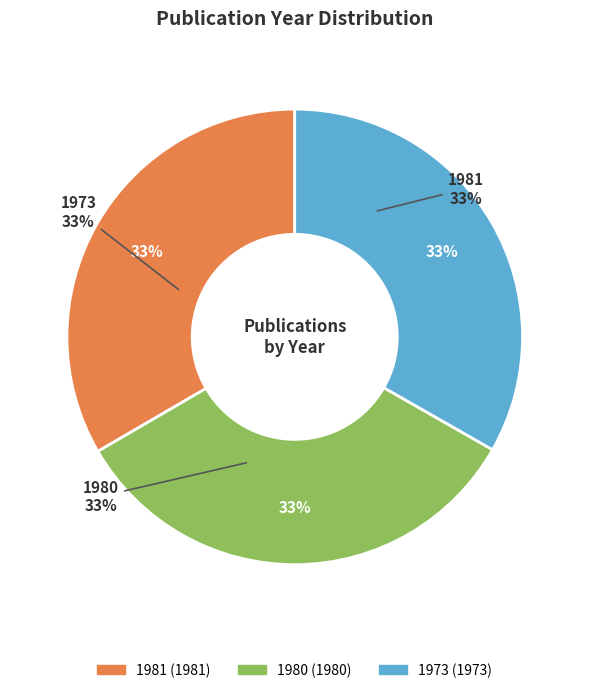

Rank the categories by value from lowest to highest.

1973, 1980, 1981